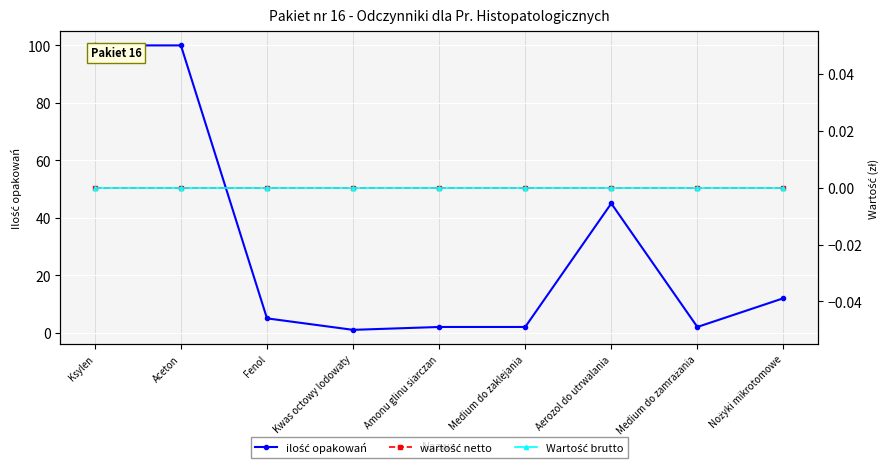

Which series changed the most between Kwas octowy lodowaty and Amonu glinu siarczan?

ilość opakowań